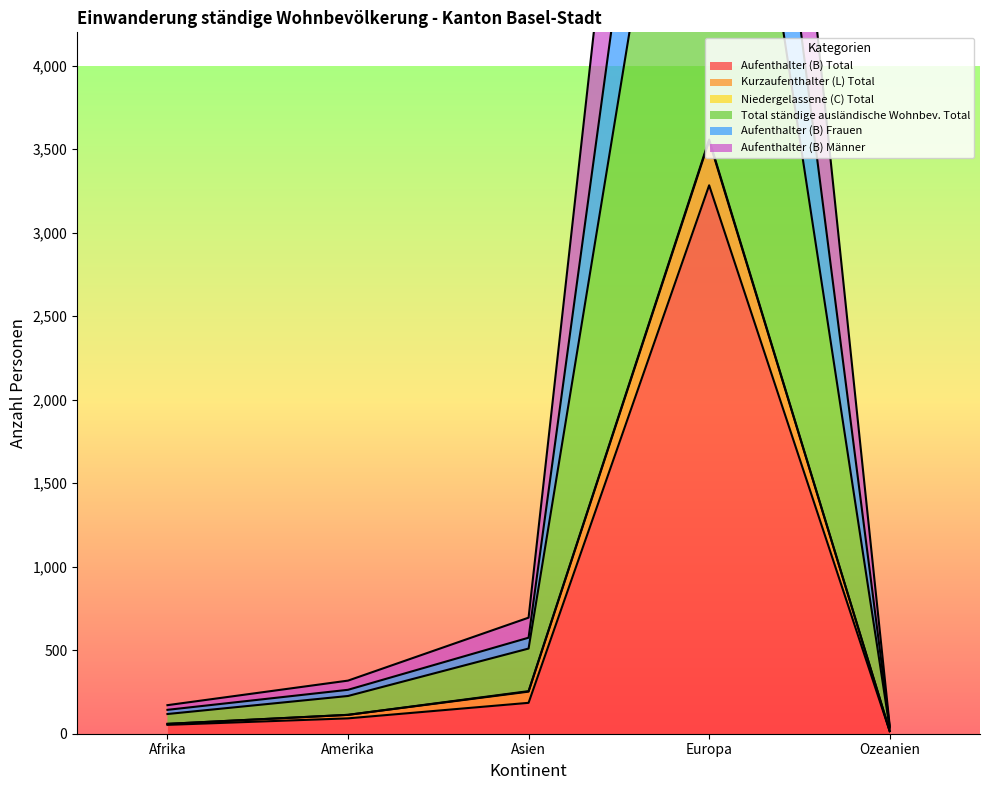

What is the label of the 2nd point from the left?

Amerika